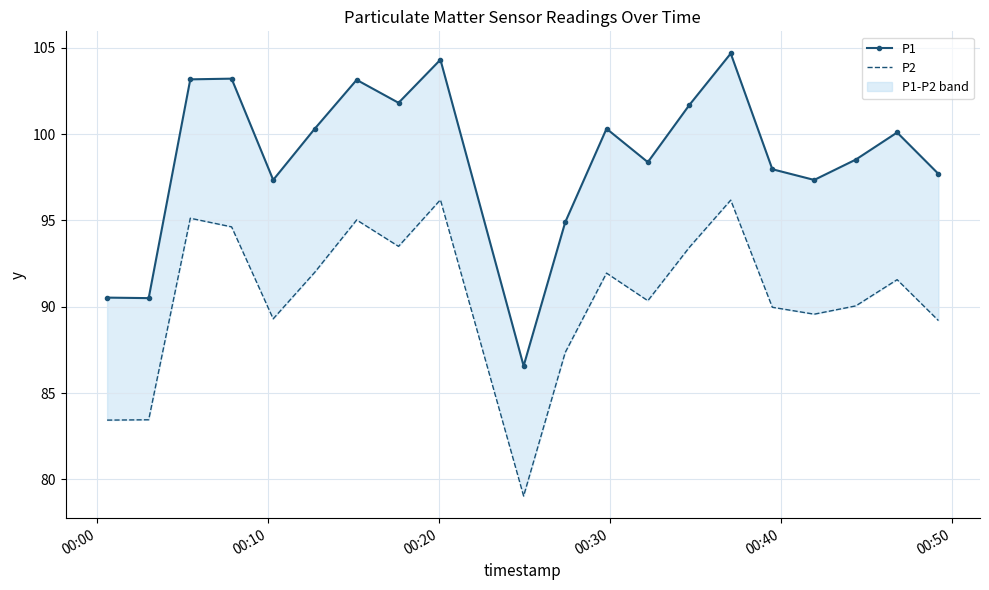

Is the value of P1 at 17 greater than the value of P2 at 18?

Yes